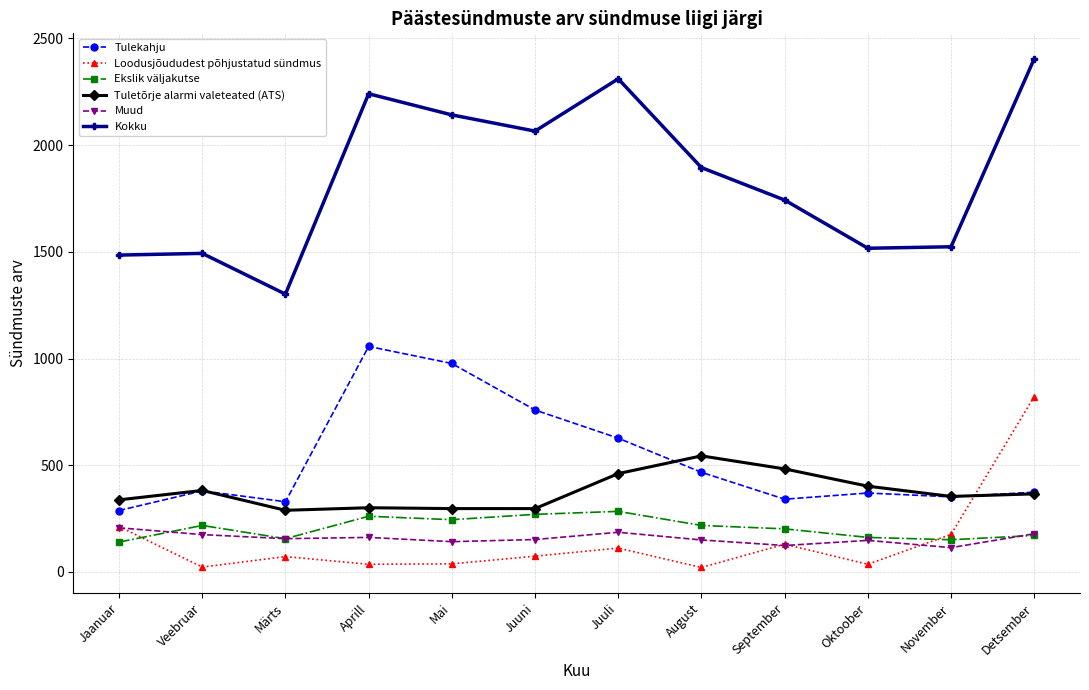

Which series changed the most between Juuni and November?

Kokku